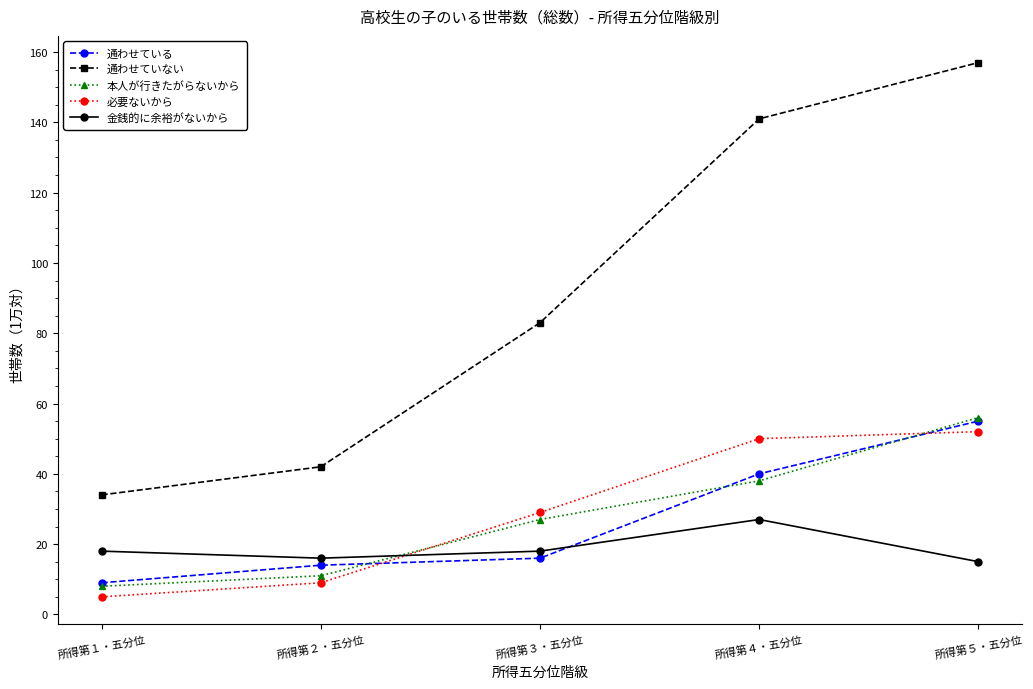

At how many categories does at least one series exceed 68?

3